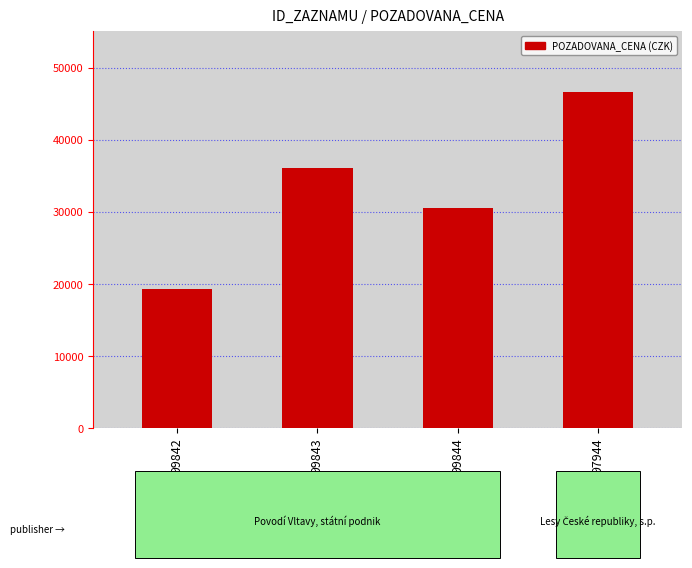

Reading left to right, what are all the values shown in this chart?

19320	36120	30520	46560